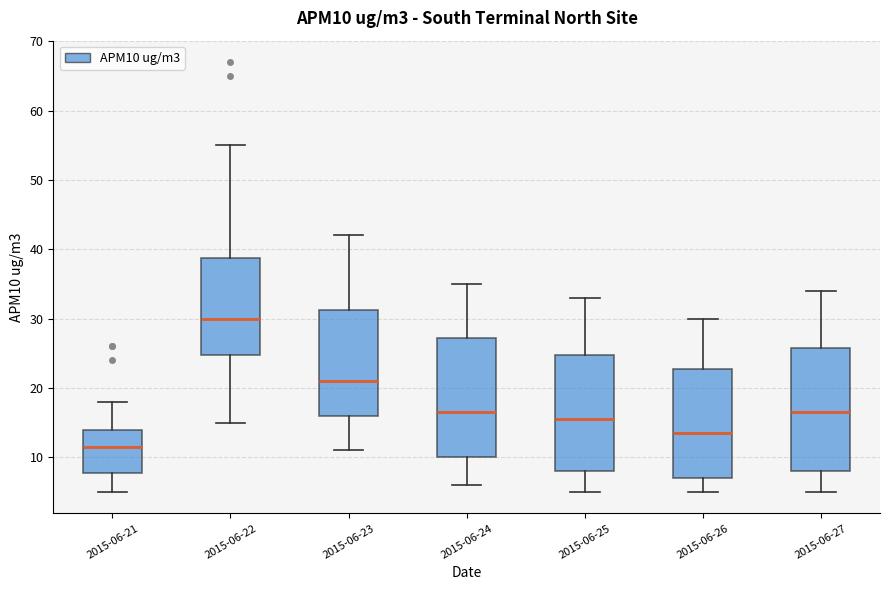

Which box has the lowest median line?

2015-06-21